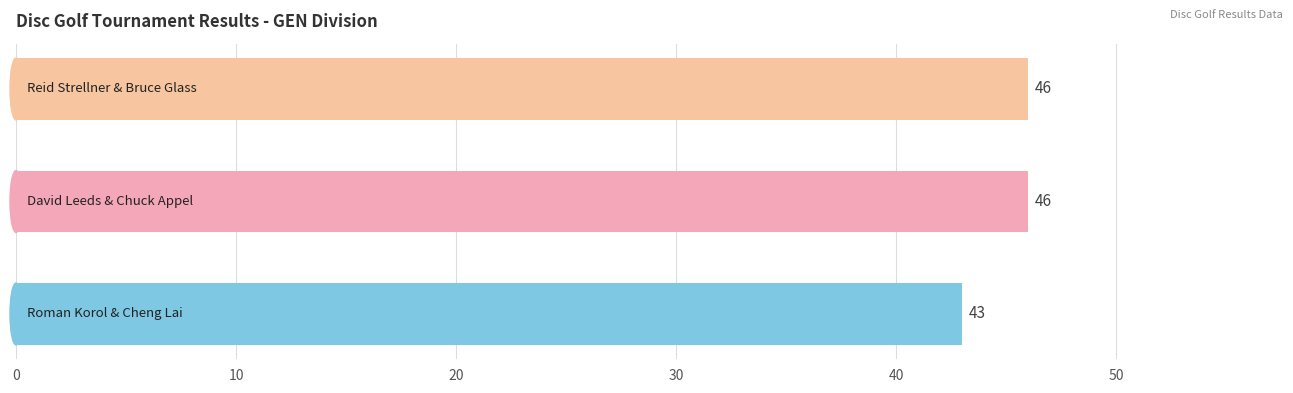

What is the sum of all values?

135